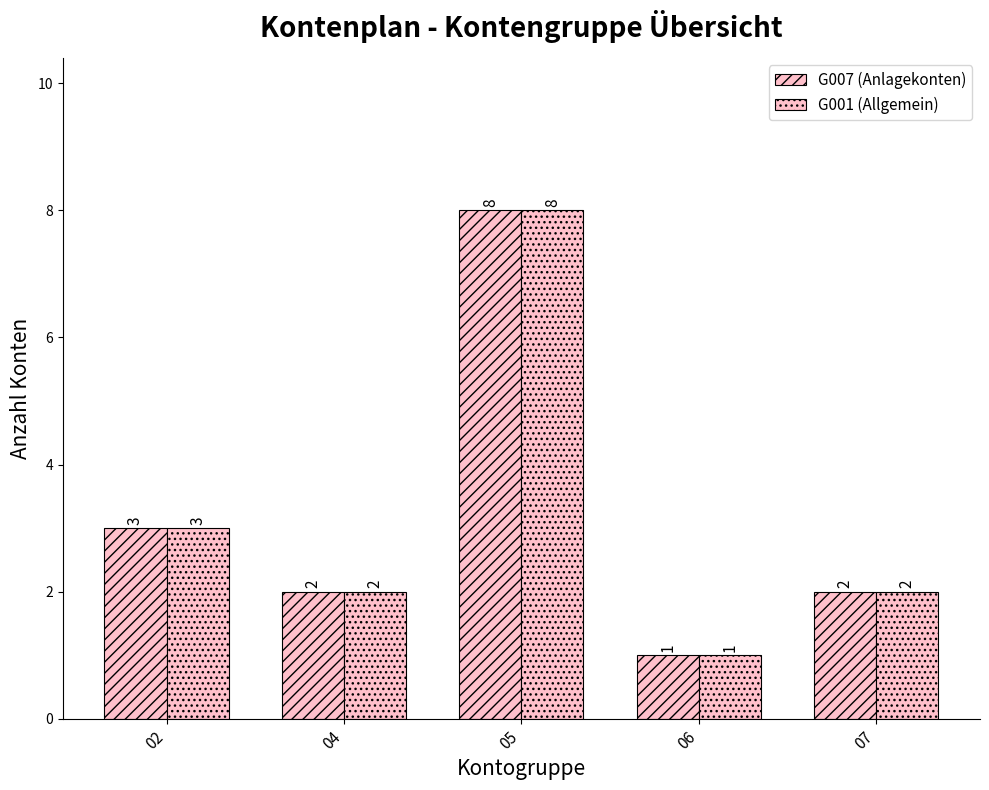

How many bars are there in total?

10